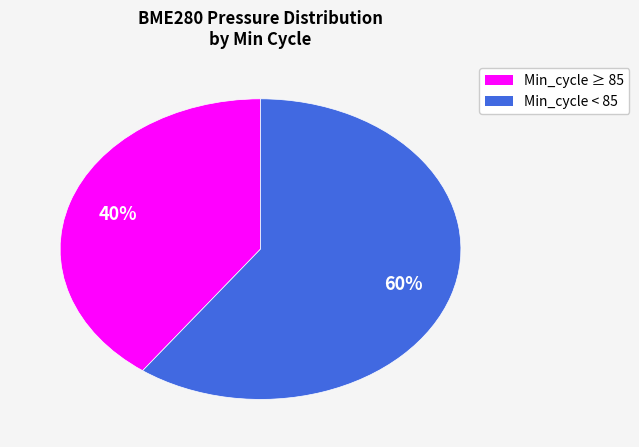

To the nearest percent, what is the average slice percentage?

50%